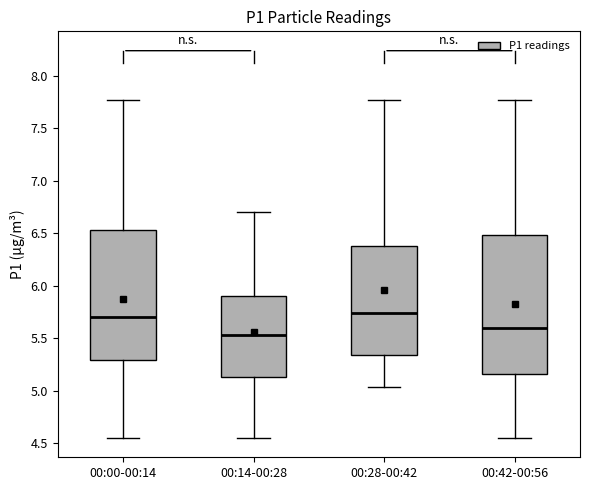

Which box has the lowest median line?

00:14-00:28